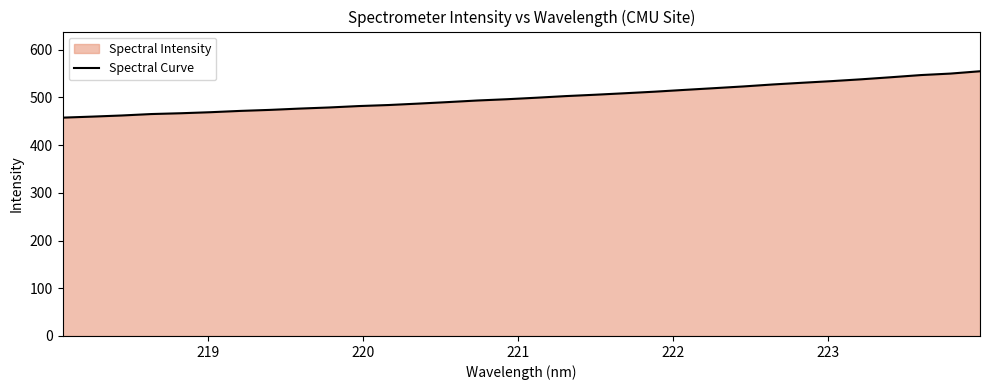

What is the smallest value displayed?

457.6